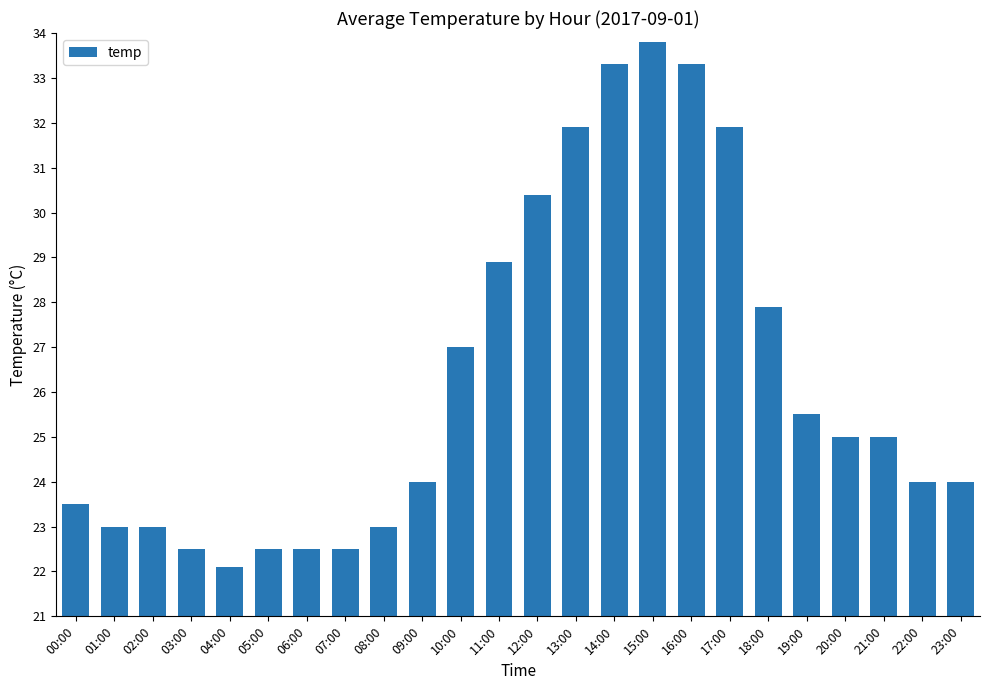

At which category does the chart reach its minimum across all series?

04:00